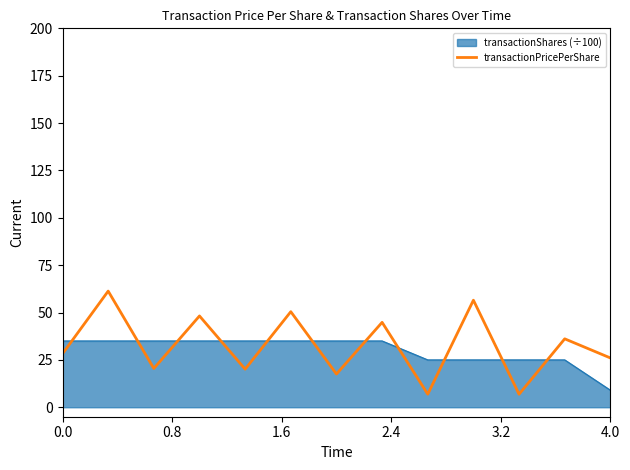

How many lines are shown in the chart?

2